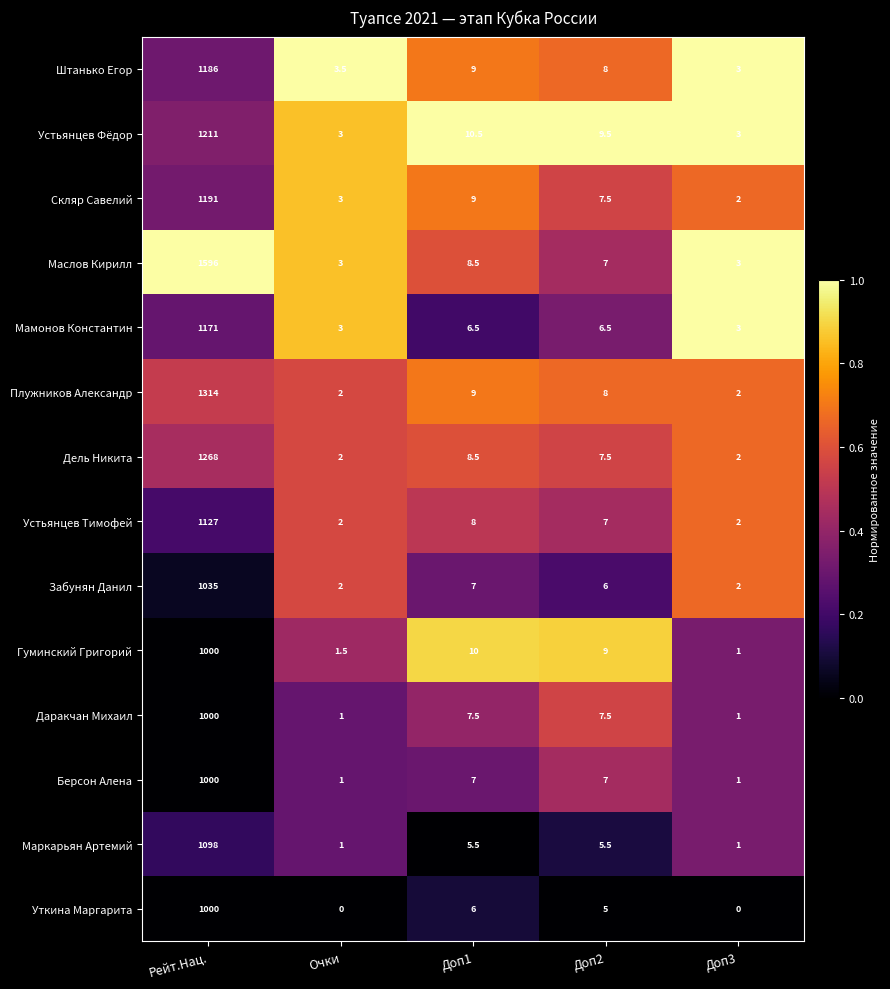

Read the Устьянцев Тимофей value at Доп2.

7.0